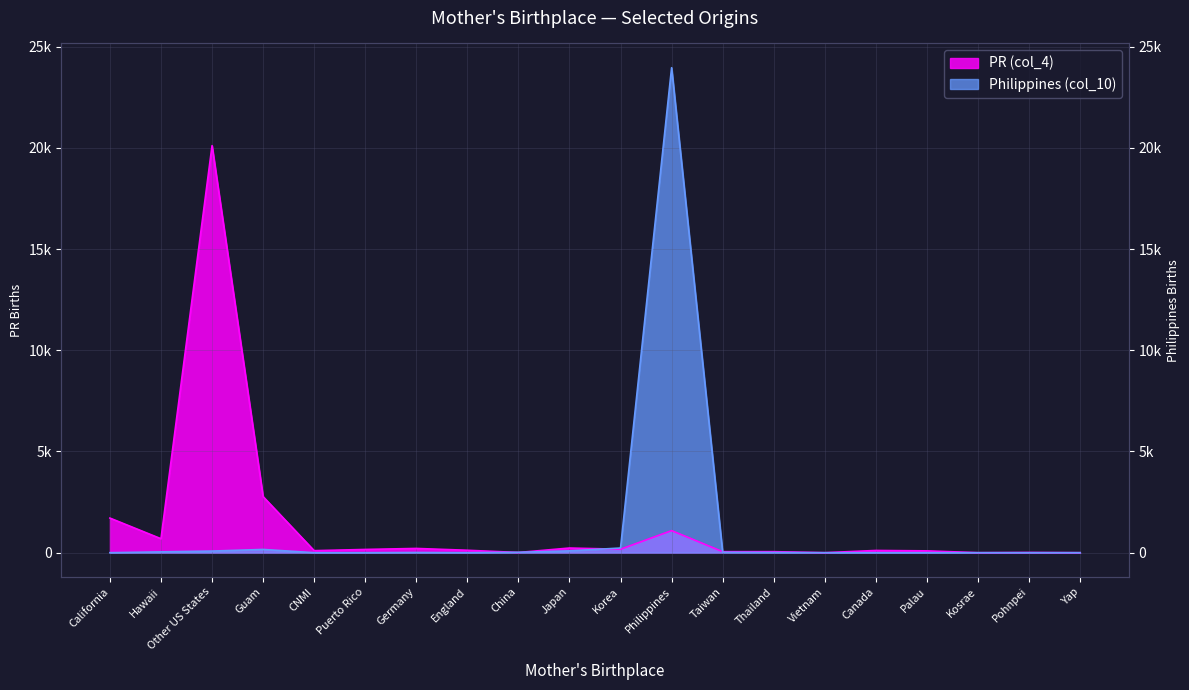

List the labels in order of PR (col_4) value, smallest first.

Vietnam, Kosrae, Yap, China, Pohnpei, Taiwan, Thailand, Palau, CNMI, Canada, England, Puerto Rico, Korea, Germany, Japan, Hawaii, Philippines, California, Guam, Other US States